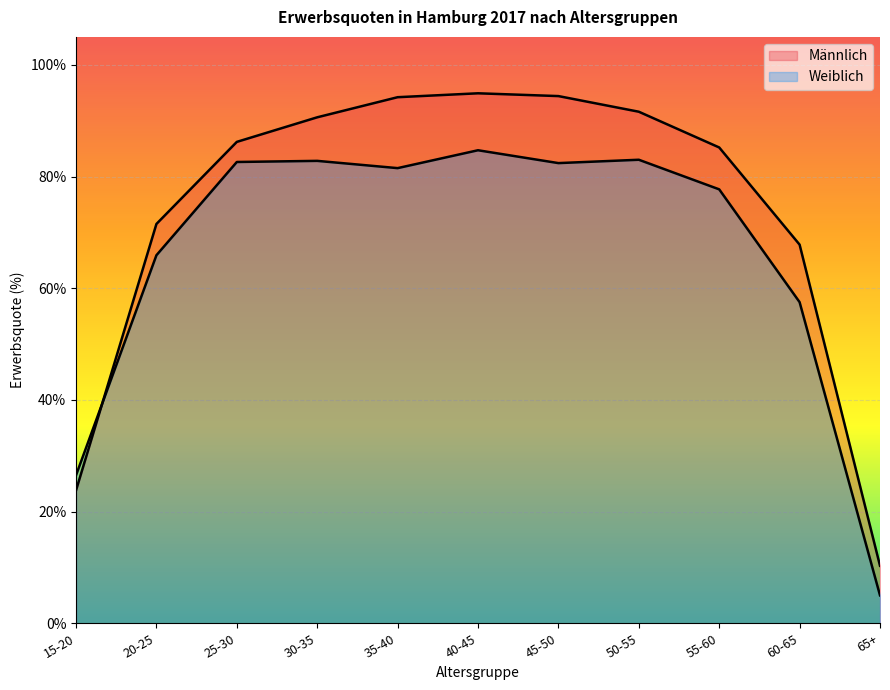

How many lines are shown in the chart?

2